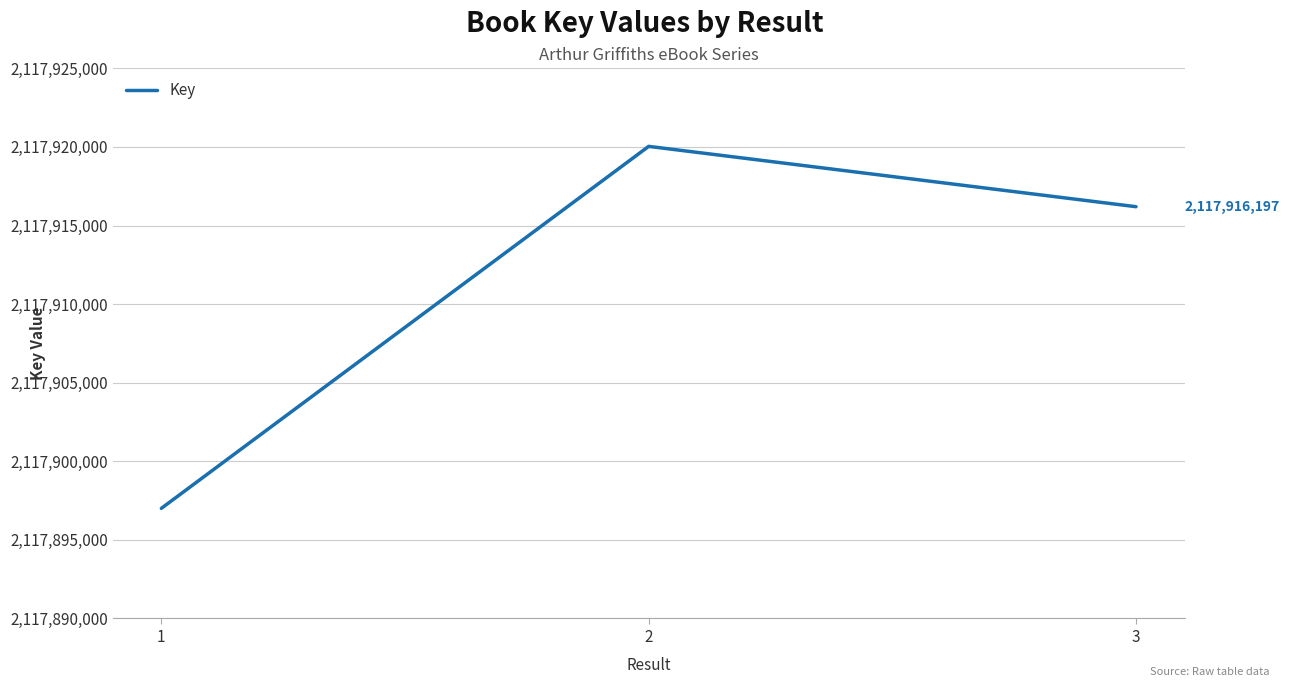

Does the chart have visible grid lines?

Yes